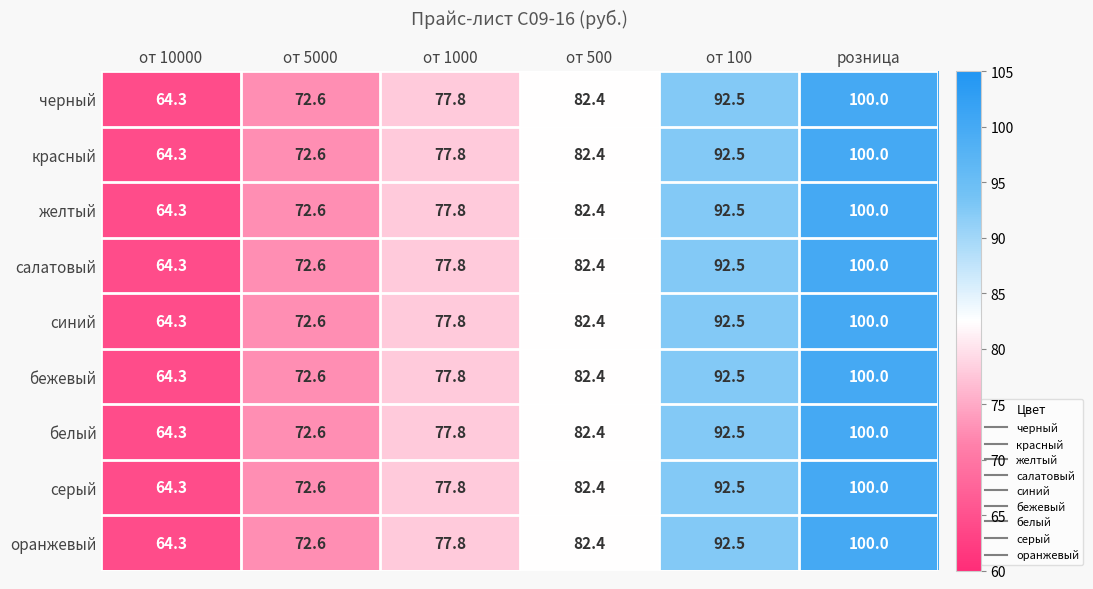

At which category is the sum across all series the highest?

розница